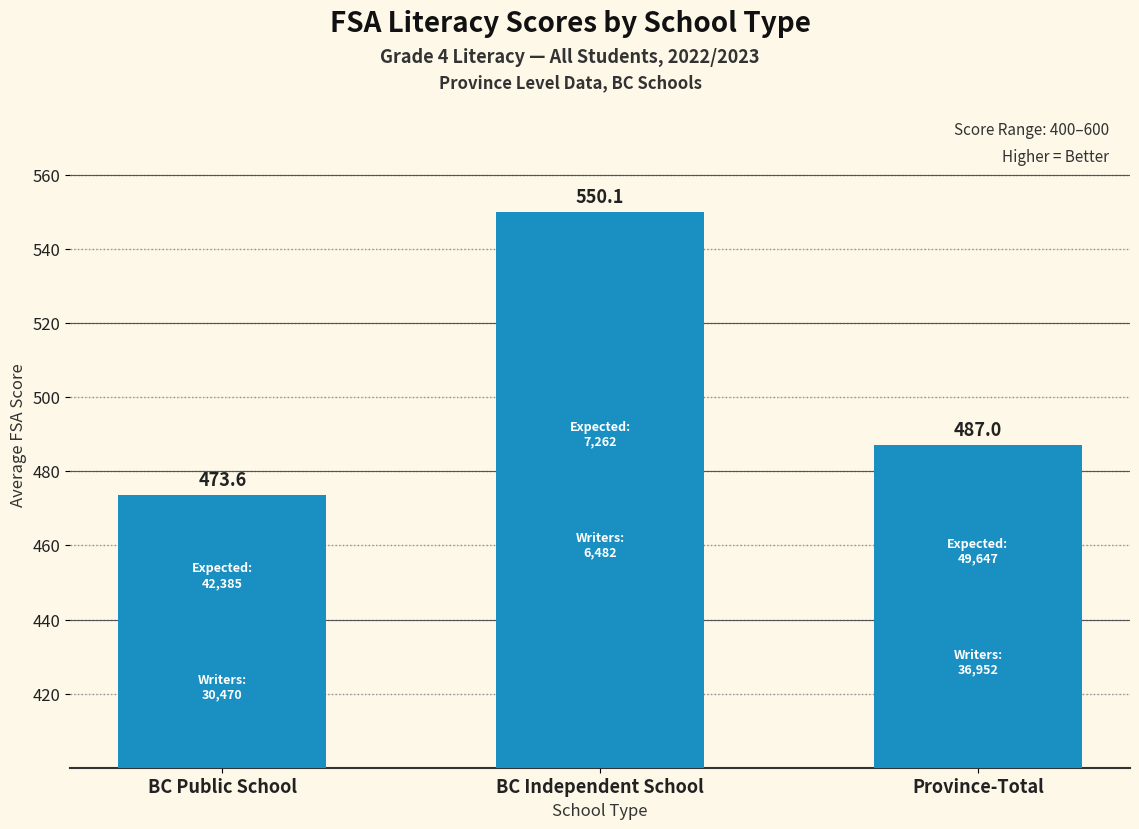

What is the difference between the maximum and minimum values?

76.6